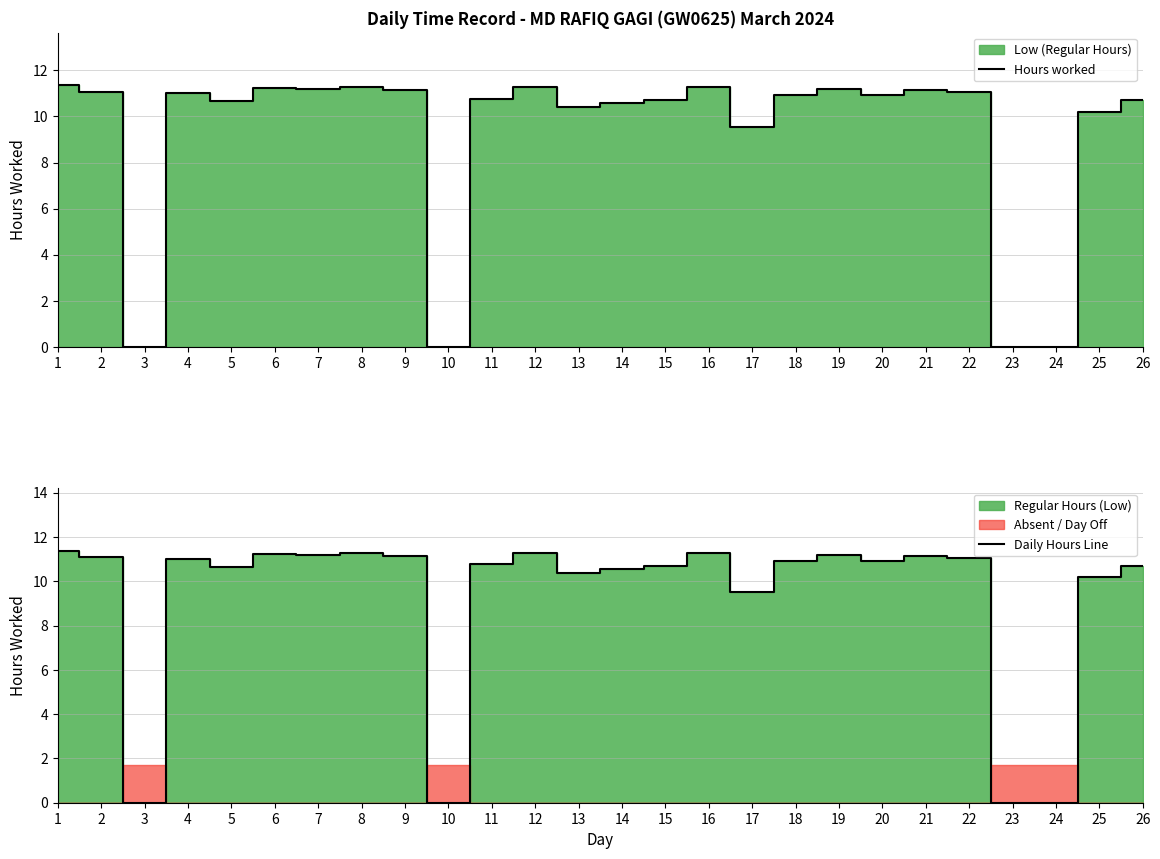

At how many categories does at least one series exceed 4?

22